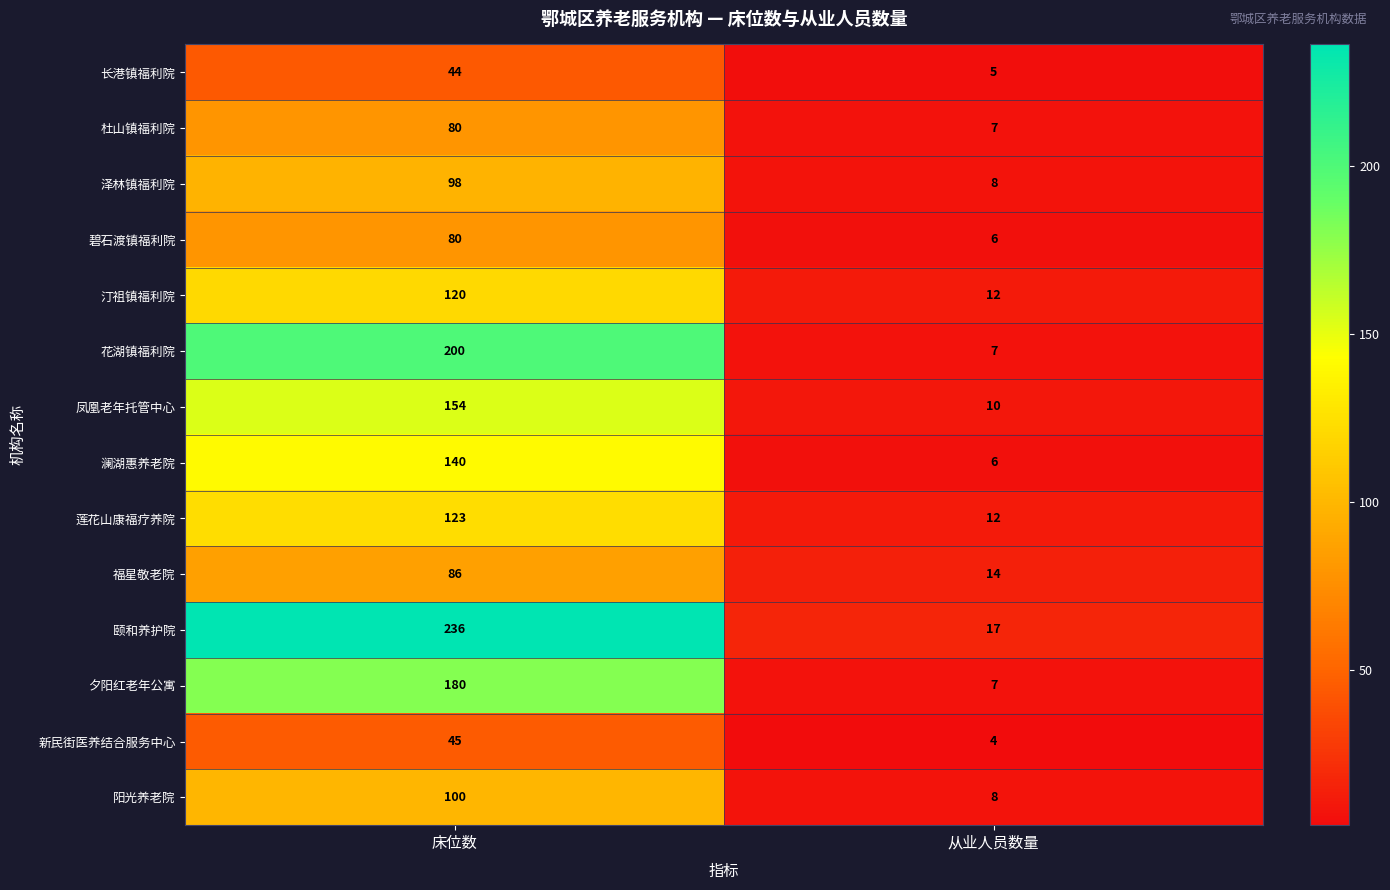

List the labels in order of 阳光养老院 value, largest first.

床位数, 从业人员数量